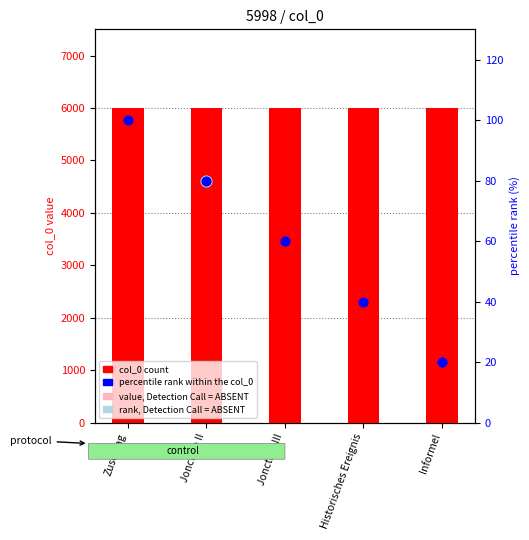

What is the total value across all series at Historisches Ereignis?

6038